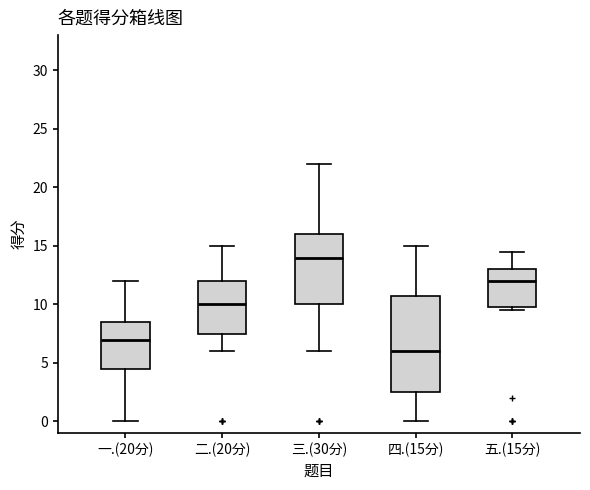

Where is the lower edge of the box for 二.(20分) on the y-axis? The values are not printed on the chart, so give them approximately, as read against the axis.

7.5